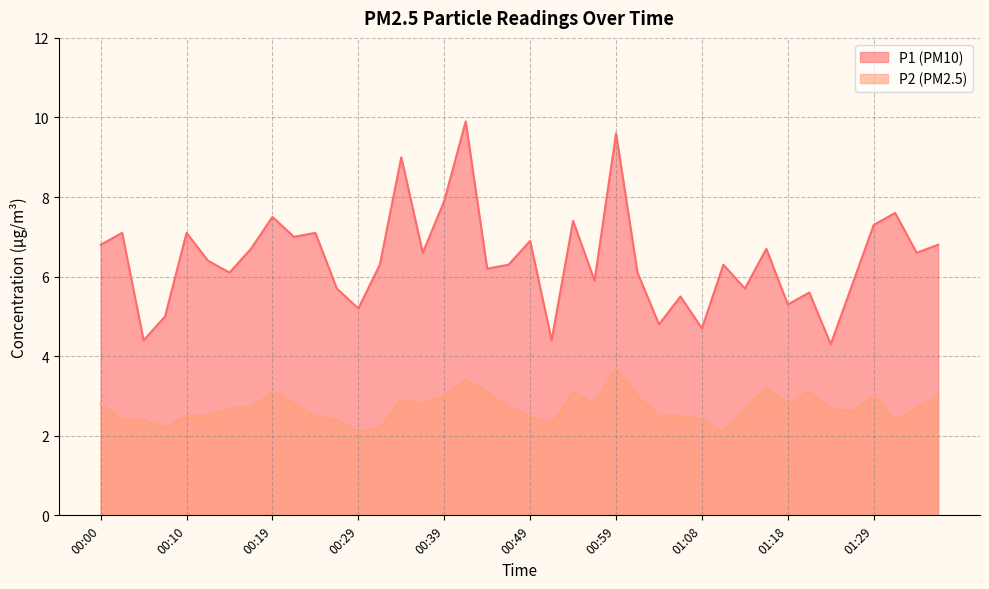

Reading left to right, transcribe all the data shown in this chart.

P1: 00:00=6.8	00:02=7.1	00:05=4.4	00:07=5.0	00:10=7.1	00:12=6.4	00:15=6.1	00:17=6.7	00:19=7.5	00:22=7.0	00:24=7.1	00:27=5.7	00:29=5.2	00:32=6.3	00:34=9.0	00:36=6.6	00:39=7.9	00:41=9.9	00:44=6.2	00:46=6.3	00:49=6.9	00:51=4.4	00:54=7.4	00:56=5.9	00:59=9.6	01:01=6.1	01:04=4.8	01:06=5.5	01:08=4.7	01:11=6.3	01:13=5.7	01:16=6.7	01:18=5.3	01:21=5.6	01:24=4.3	01:26=5.8	01:29=7.3	01:31=7.6	01:34=6.6	01:36=6.8
P2: 00:00=2.8	00:02=2.4	00:05=2.4	00:07=2.2	00:10=2.5	00:12=2.5	00:15=2.7	00:17=2.7	00:19=3.1	00:22=2.8	00:24=2.5	00:27=2.4	00:29=2.1	00:32=2.2	00:34=2.9	00:36=2.8	00:39=3.0	00:41=3.4	00:44=3.1	00:46=2.7	00:49=2.5	00:51=2.3	00:54=3.1	00:56=2.8	00:59=3.7	01:01=3.0	01:04=2.5	01:06=2.5	01:08=2.4	01:11=2.1	01:13=2.7	01:16=3.2	01:18=2.8	01:21=3.1	01:24=2.7	01:26=2.6	01:29=3.0	01:31=2.4	01:34=2.7	01:36=3.0